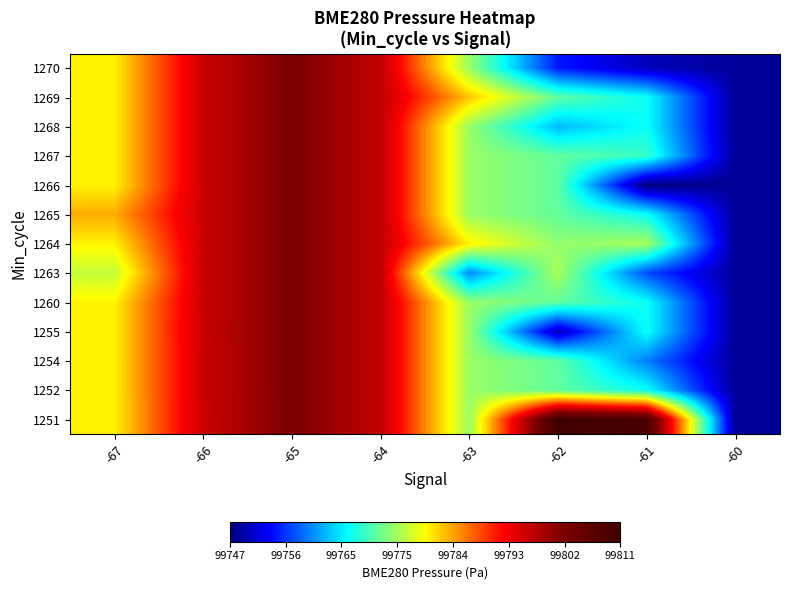

What is the greatest value displayed?

99811.2